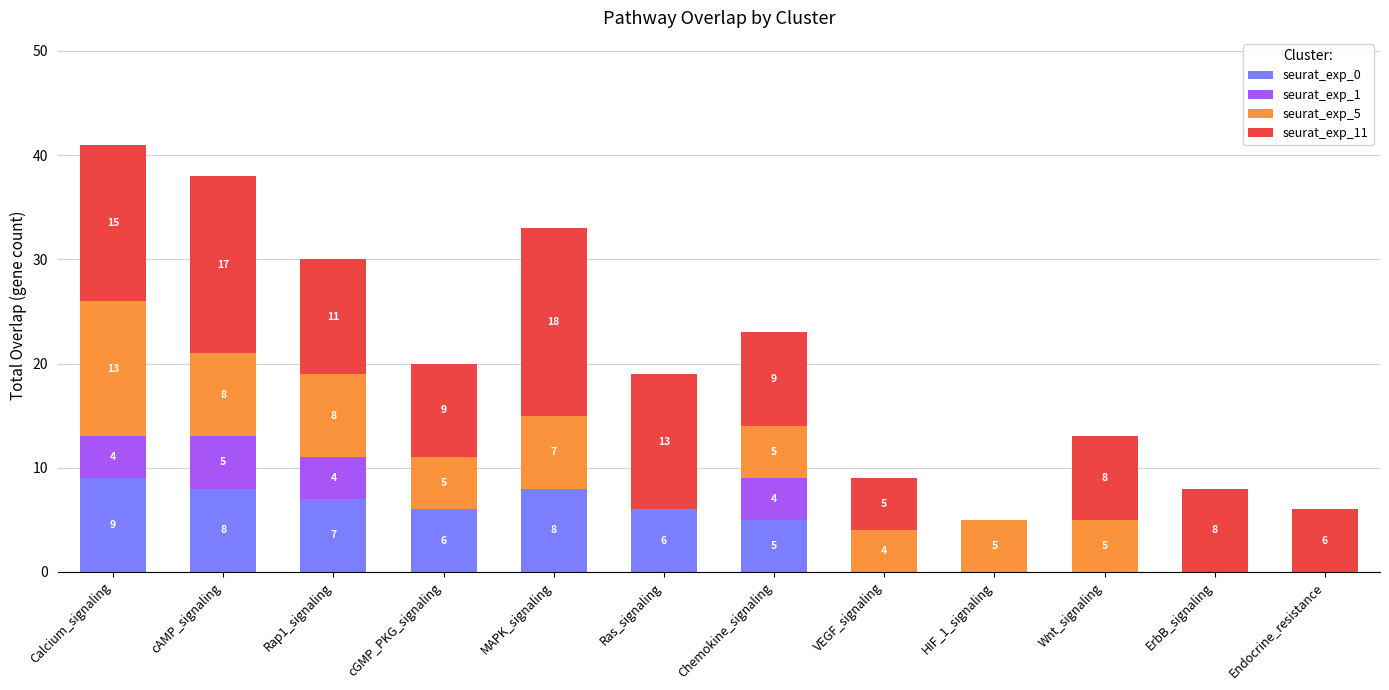

True or false: seurat_exp_0 has a value of 0 at VEGF_signaling.

True